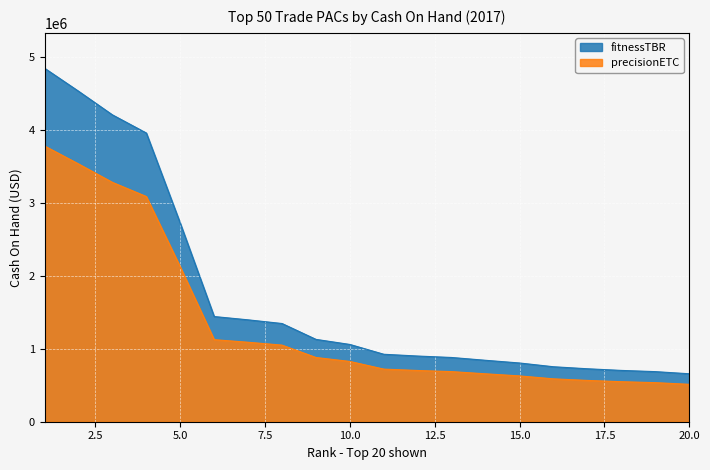

What is the value of the precisionETC point at the 6th from the left?

1125527.9